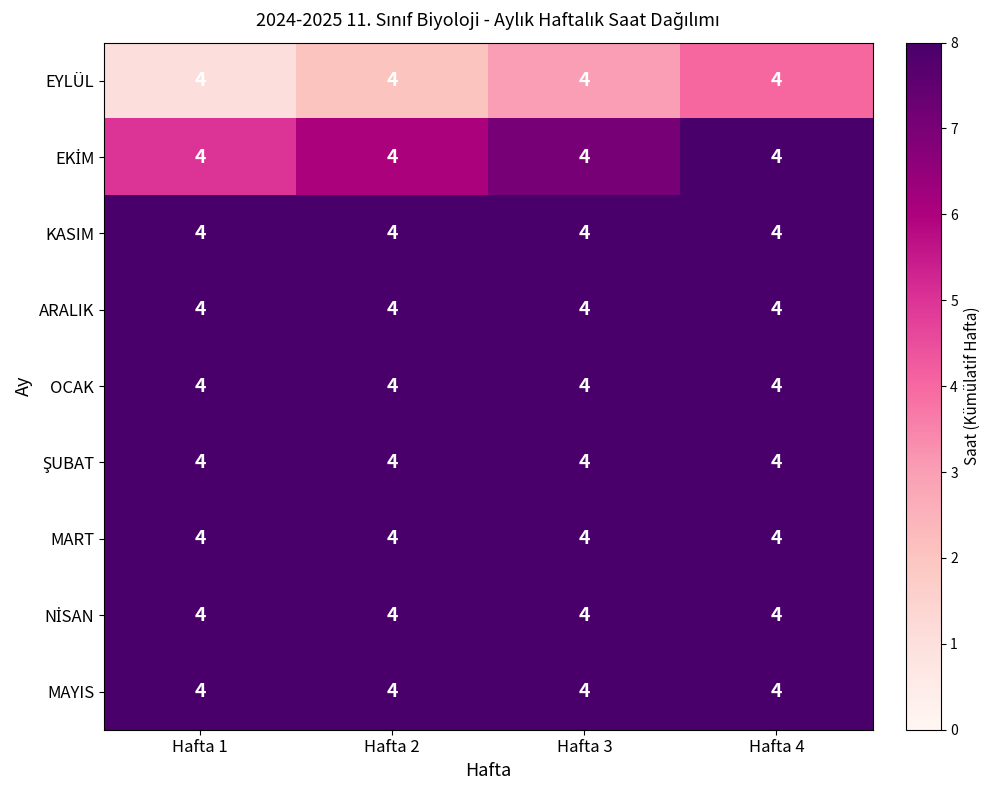

Rank the series at Hafta 1 from highest to lowest value.

MAYIS, NİSAN, MART, ŞUBAT, OCAK, ARALIK, KASIM, EKİM, EYLÜL